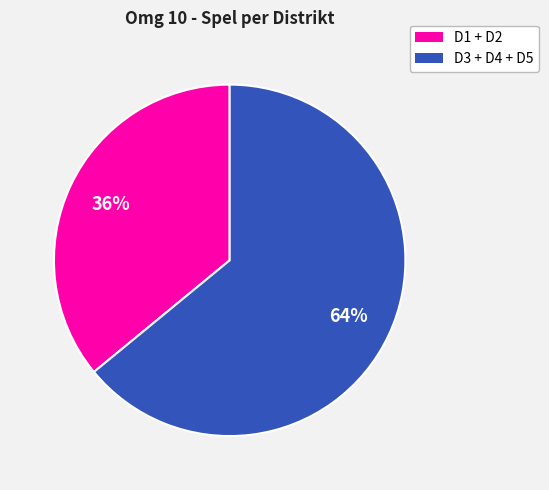

Count the number of slices in the pie.

2